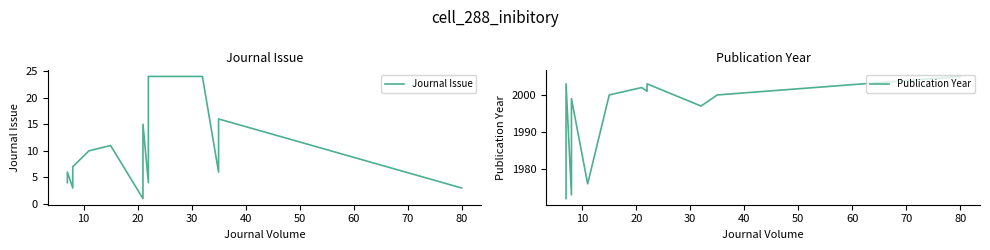

True or false: Publication Year and Journal Issue intersect in this chart.

False